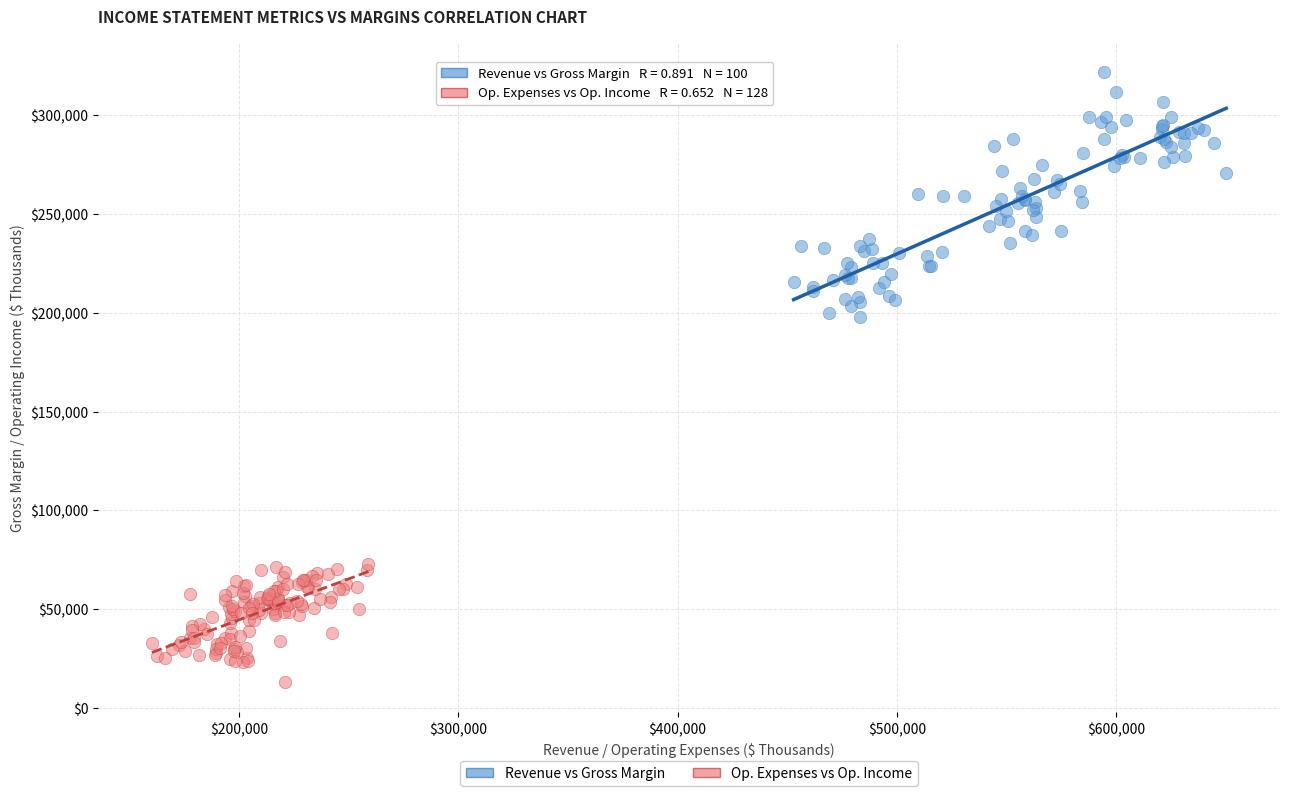

Which series has the widest spread of Y values?

Revenue vs Gross Margin